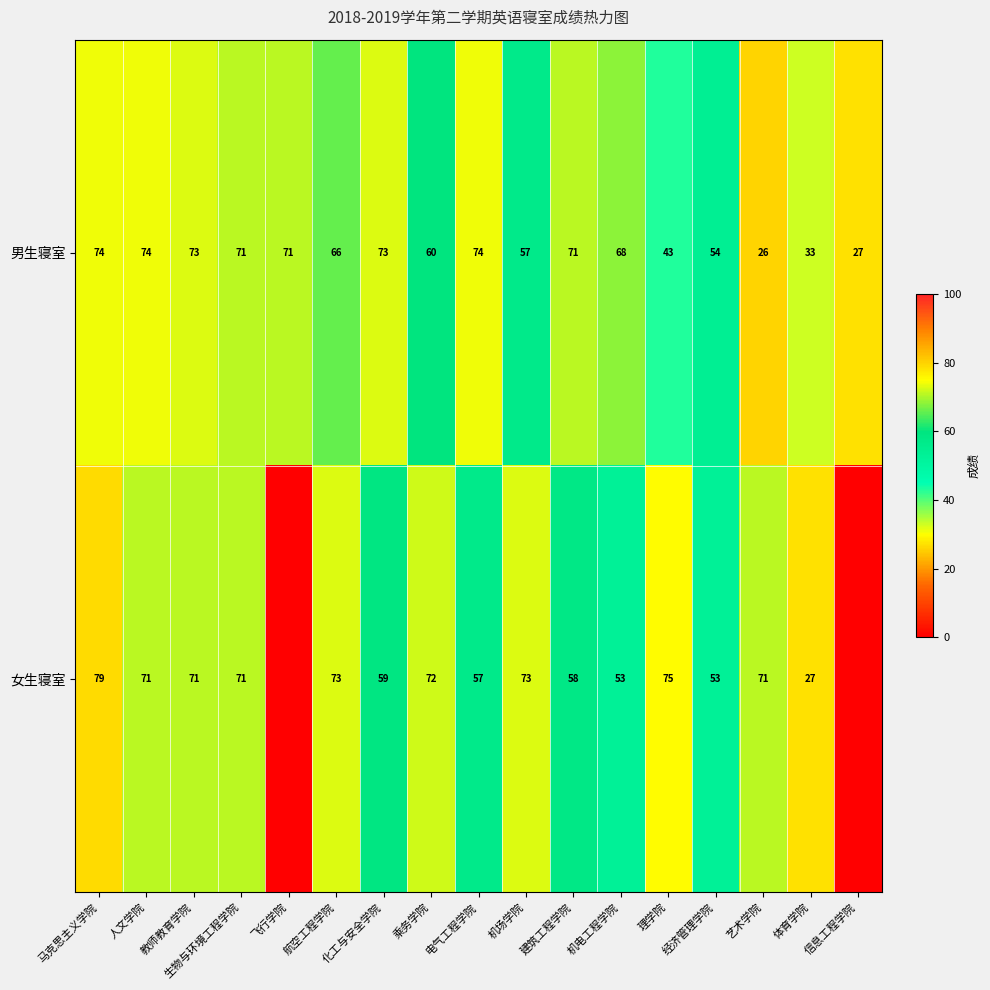

Is it true that 女生寝室 equals 78 at 机电工程学院?

False